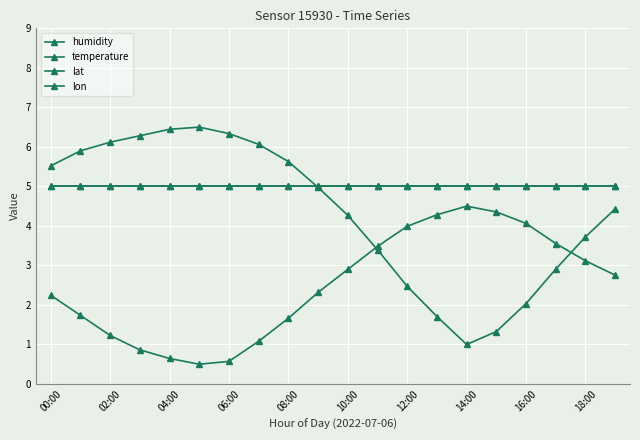

What is the sum of all humidity values?

87.0